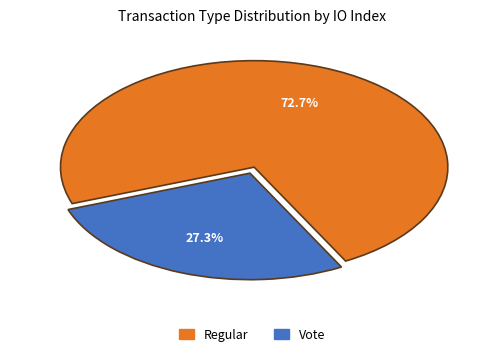

Does Vote represent more than half of the total?

No